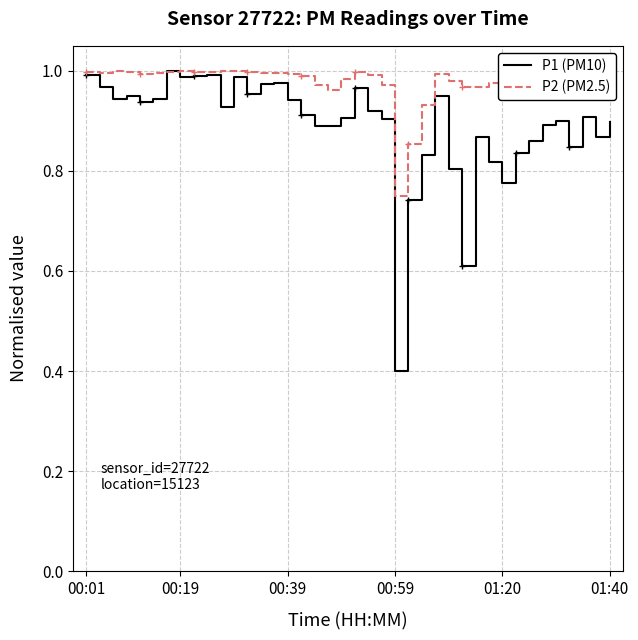

Rank the series by their average value, from lowest to highest.

P1 (PM10), P2 (PM2.5)